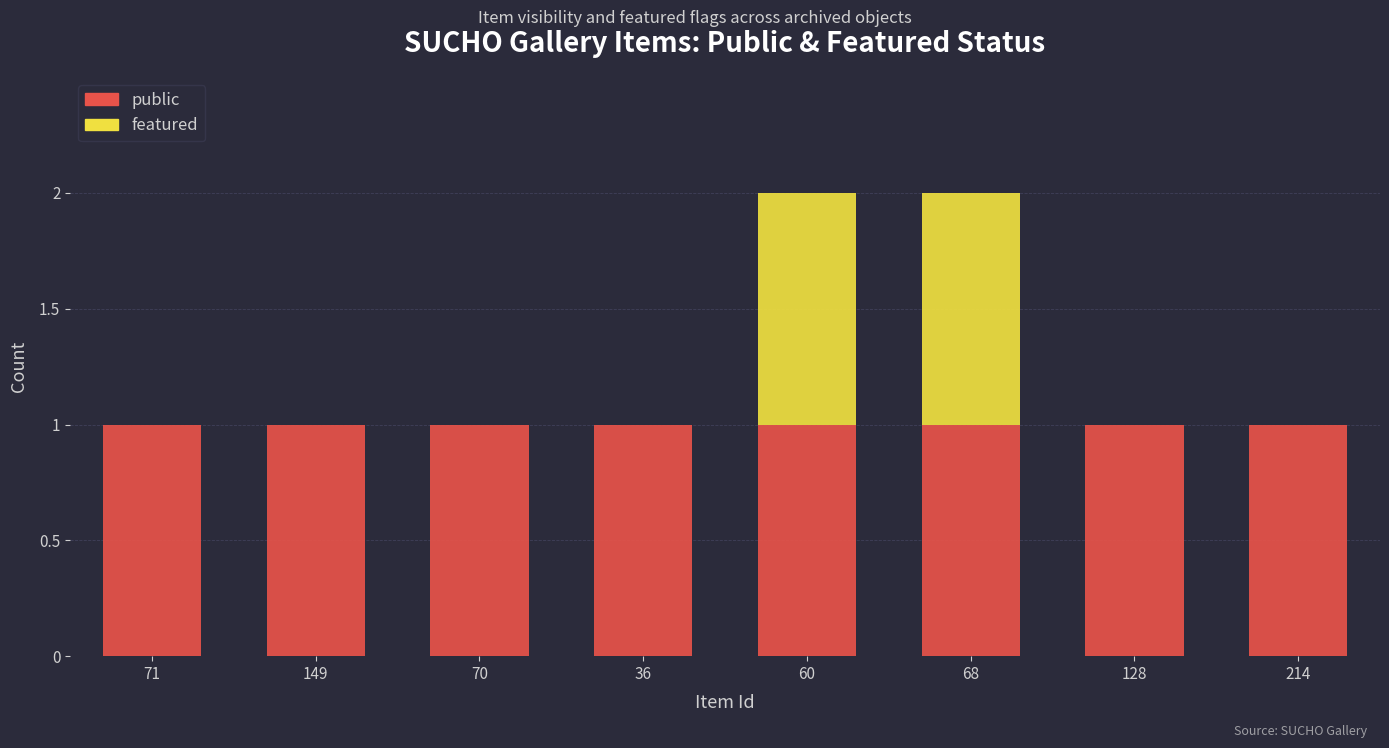

What is the sum of all public values?

8